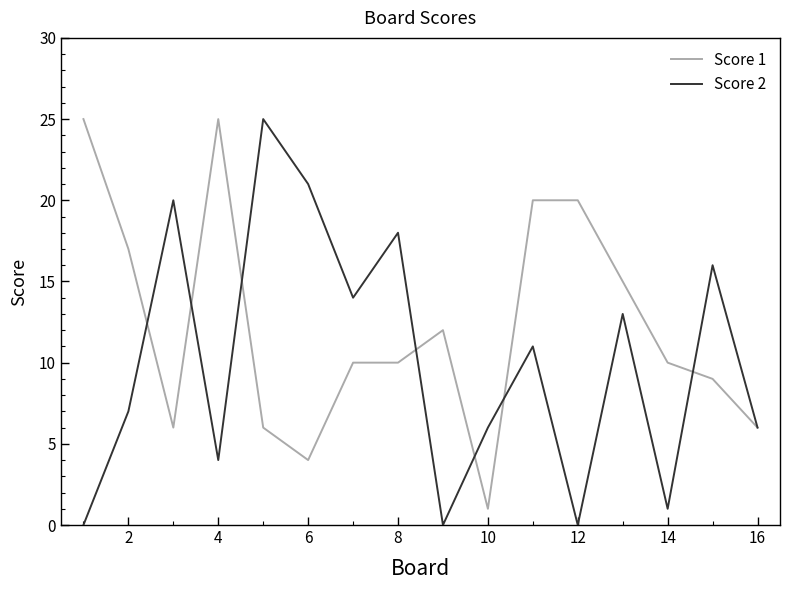

What are all the series names shown in the legend?

Score 1, Score 2